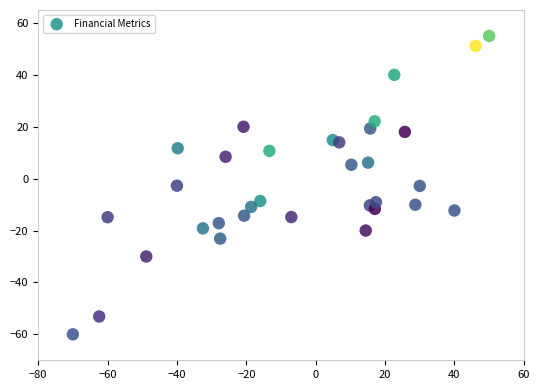

What is the range of X values (max minus min)?

120.0